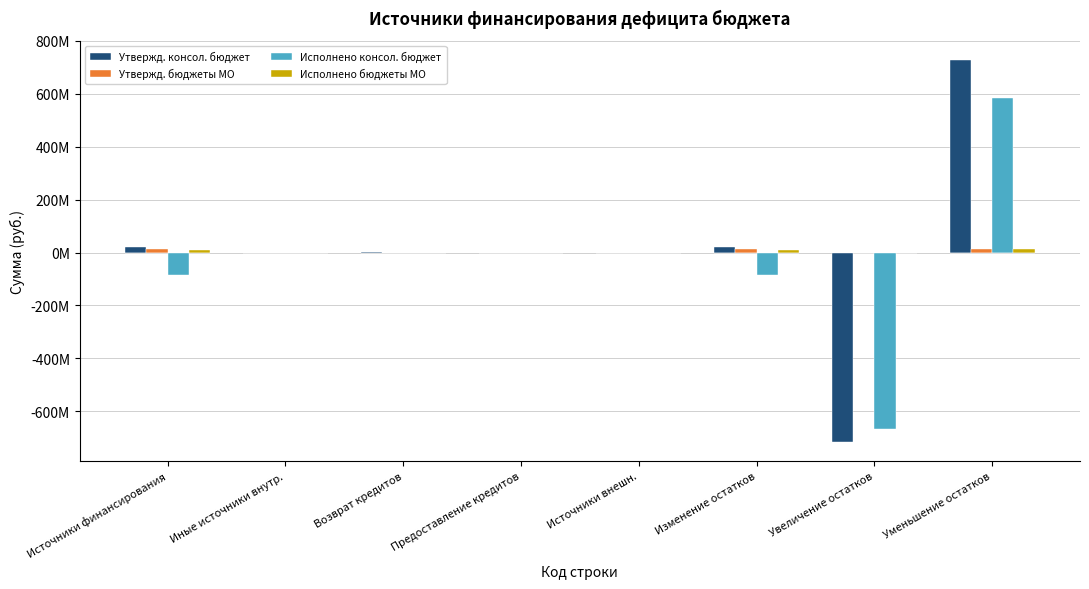

What is the difference between the maximum and second lowest values in the Утвержд. консол. бюджет series?

728218497.1